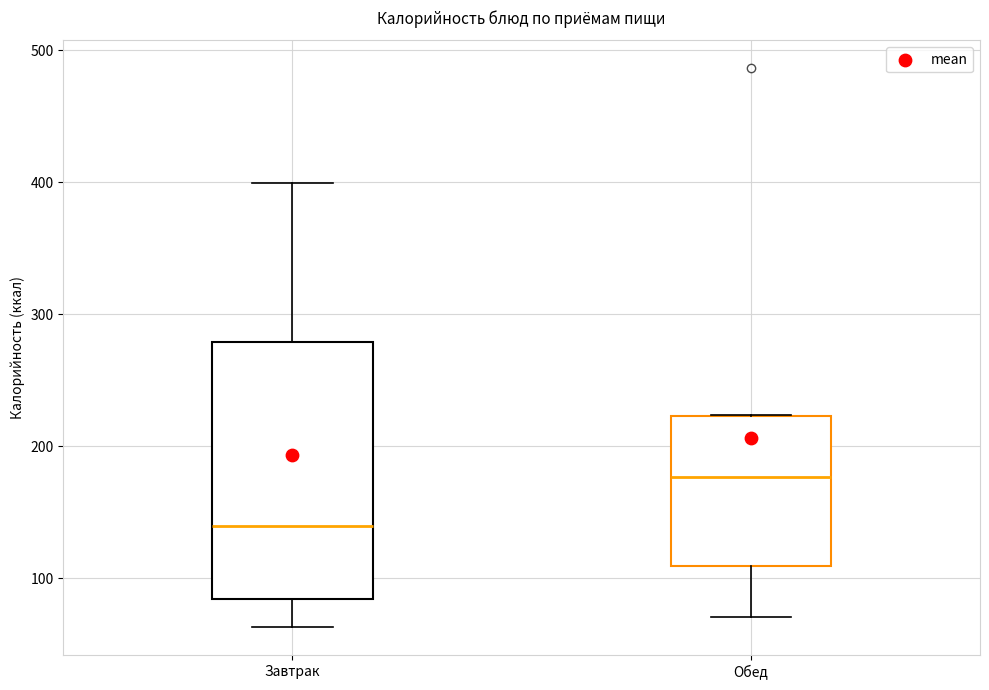

Which box's median line is the lowest?

Завтрак